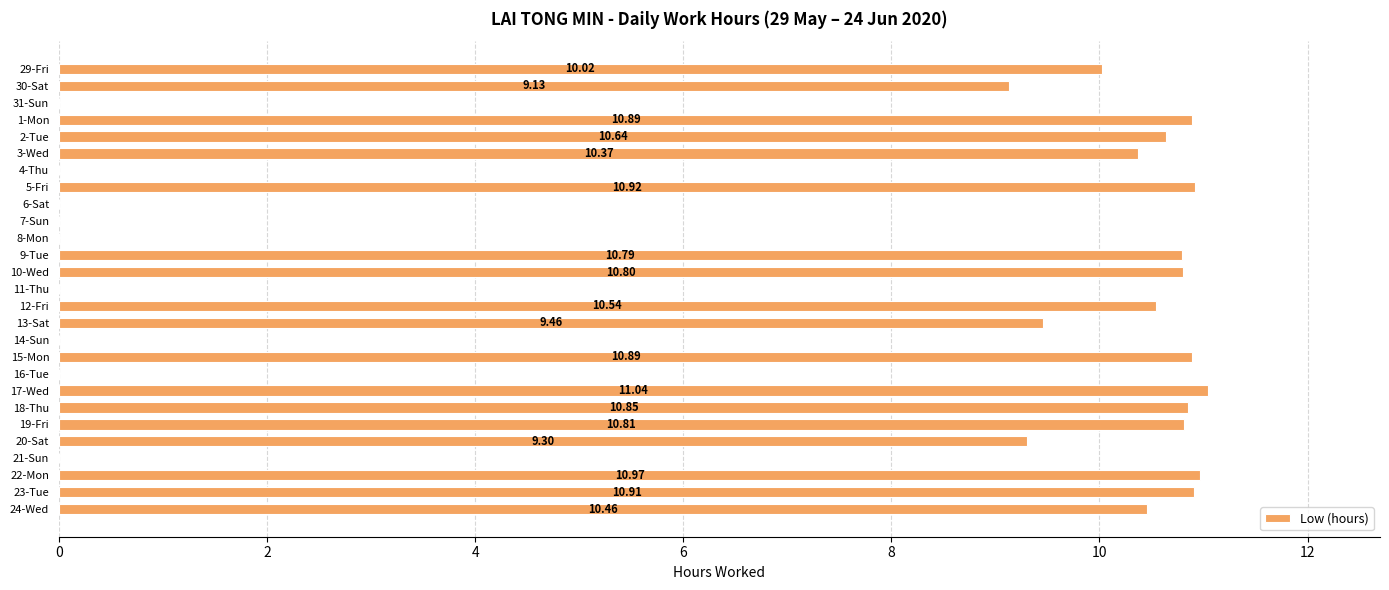

What is the sum of all values?

188.8